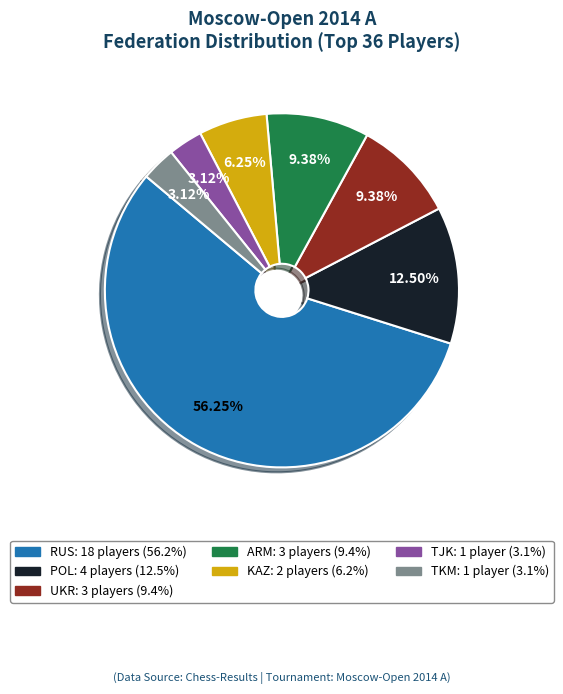

Which slice is the largest?

RUS